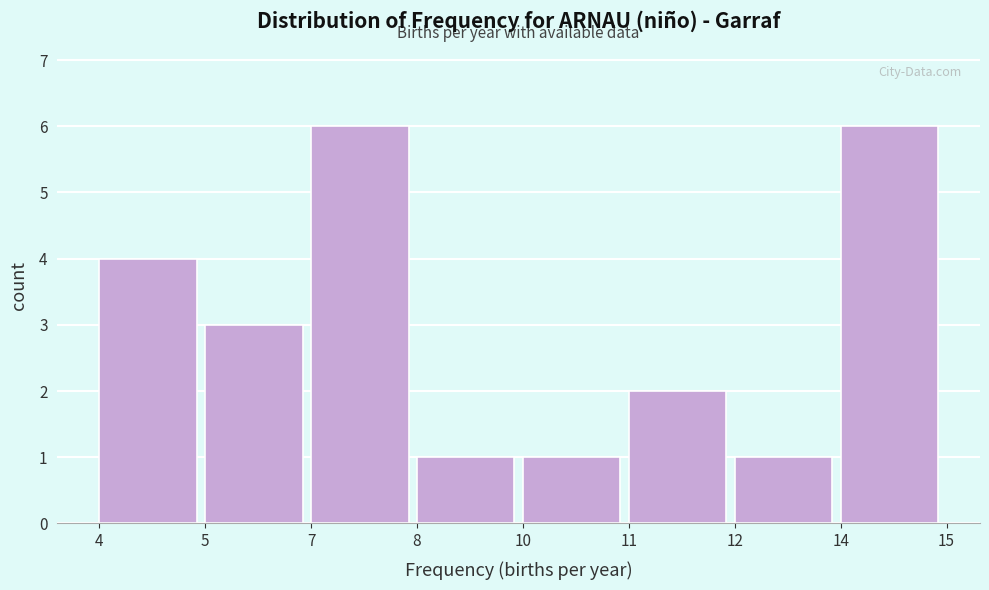

Reading left to right, extract all data points from this chart.

4	3	6	1	1	2	1	6